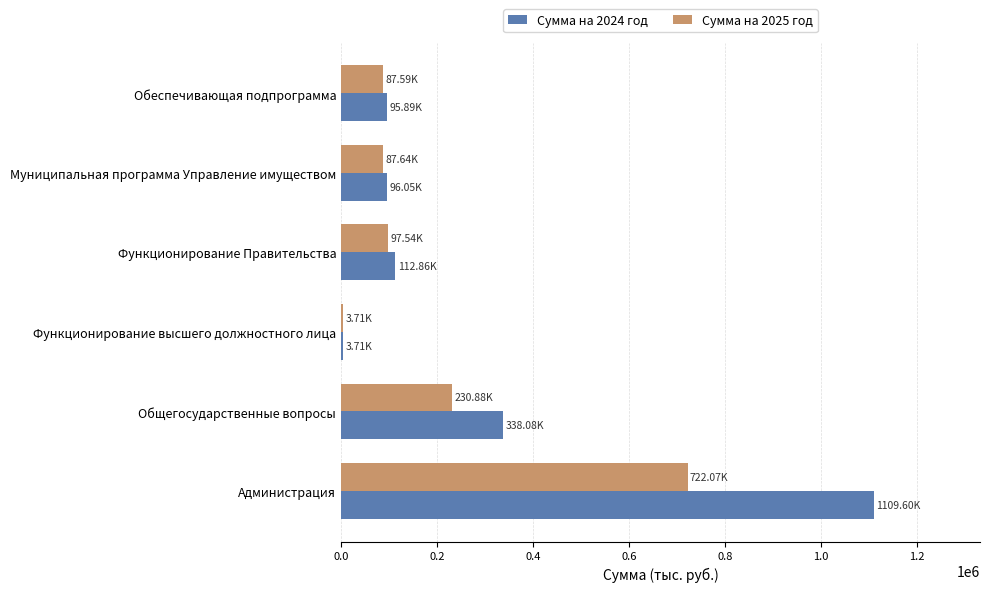

At which category is the sum across all series the highest?

Администрация